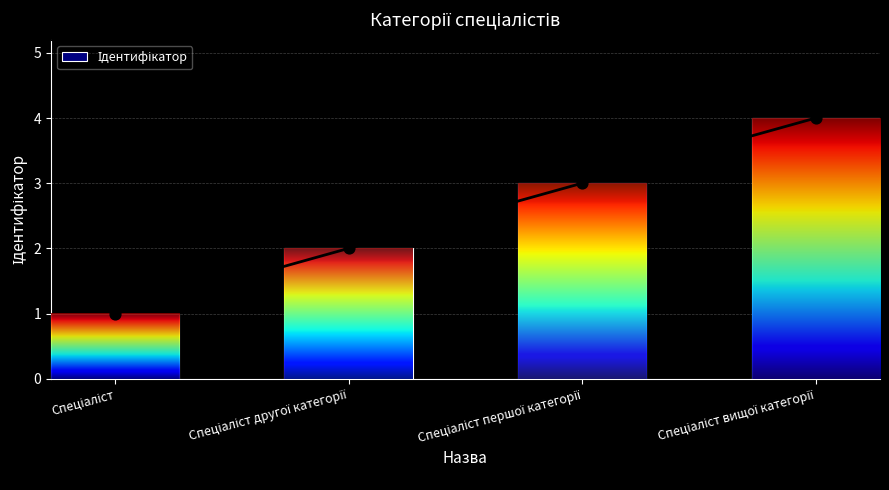

Between Спеціаліст другої категорії and Спеціаліст, which is larger?

Спеціаліст другої категорії